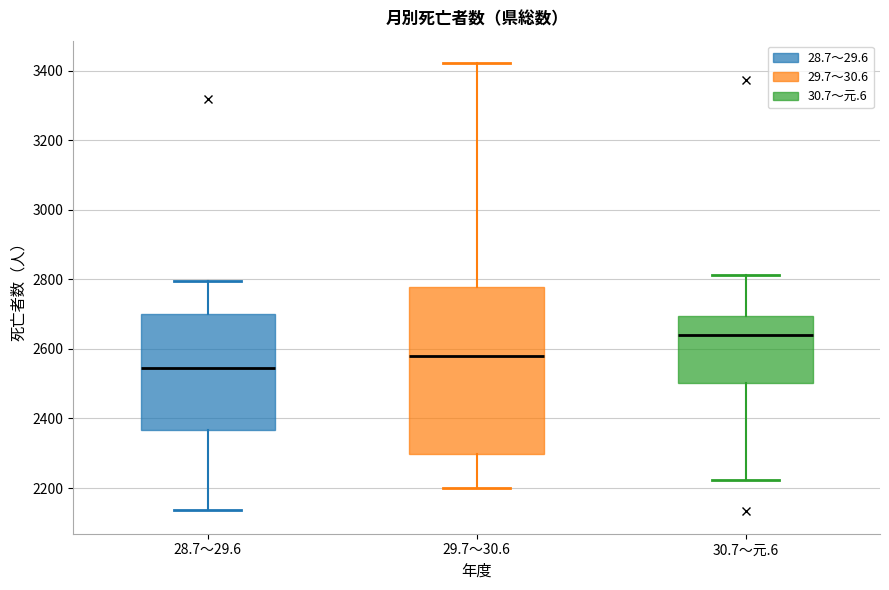

Where is the lower edge of the box for 30.7～元.6 on the y-axis? The values are not printed on the chart, so give them approximately, as read against the axis.

2500